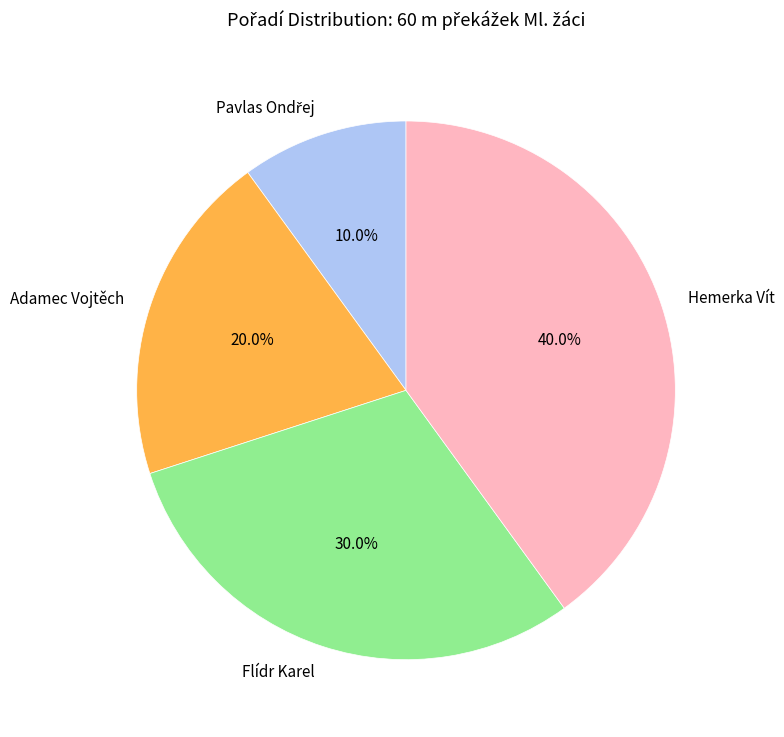

What percentage is the Hemerka Vít slice, to the nearest percent?

40%